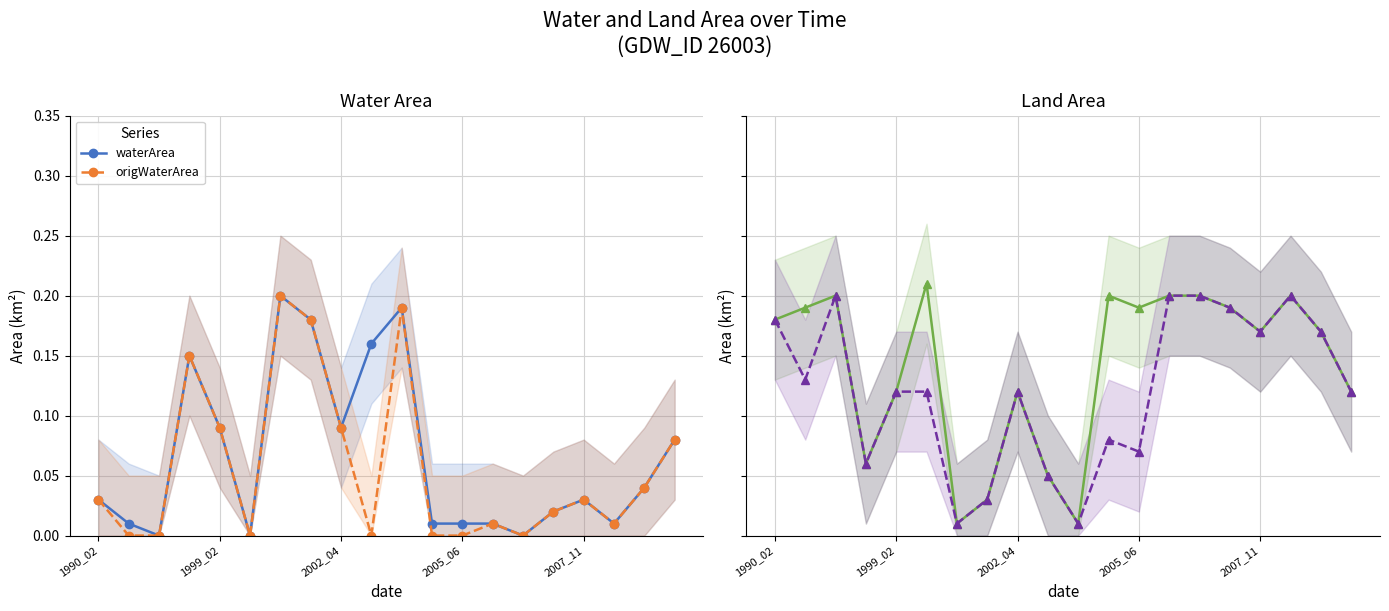

The waterArea series shows -0.1 at 5. True or false?

False